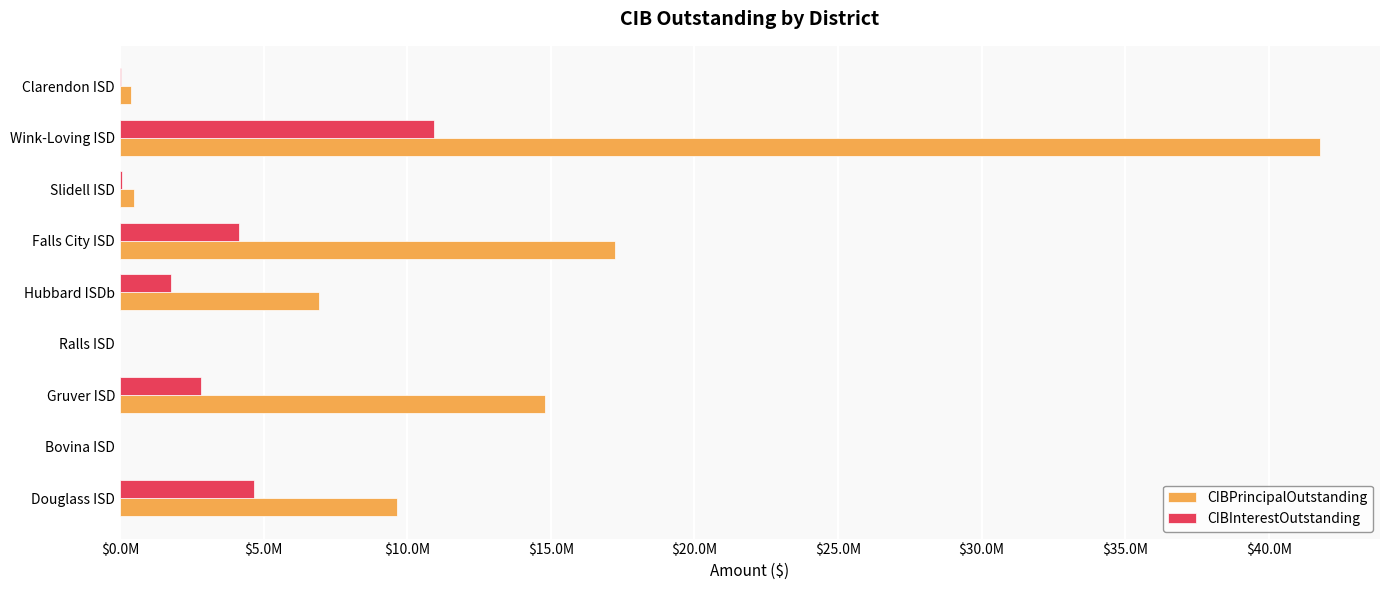

At which category is the sum across all series the highest?

Wink-Loving ISD